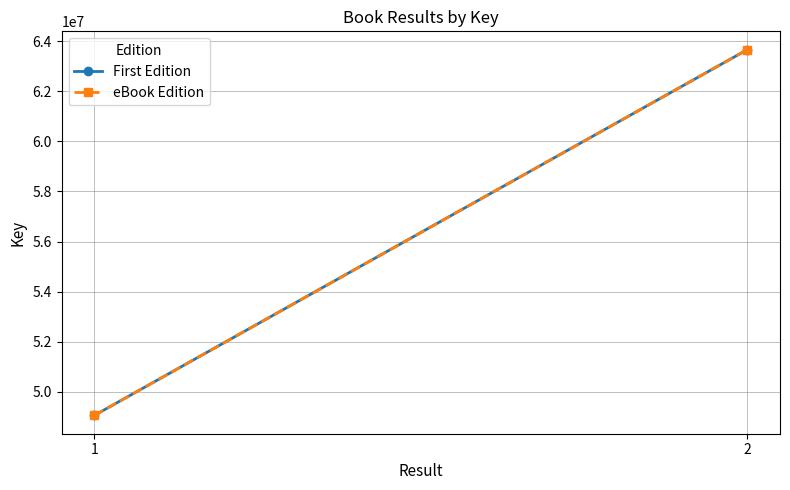

How many First Edition values are between 49050030 and 63668323?

2